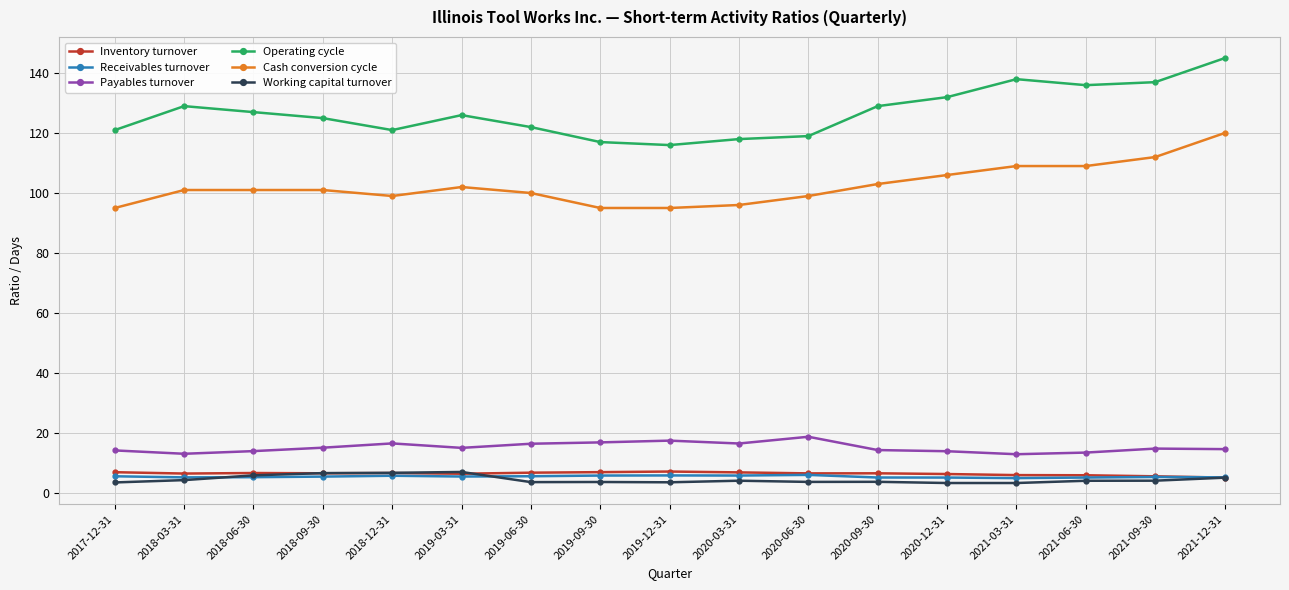

What is the value of the Cash conversion cycle point at the 3rd from the left?

101.0